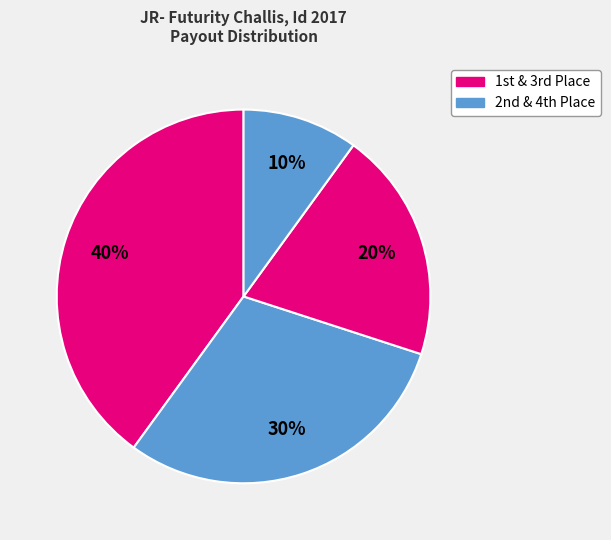

How many segments does this pie chart have?

4